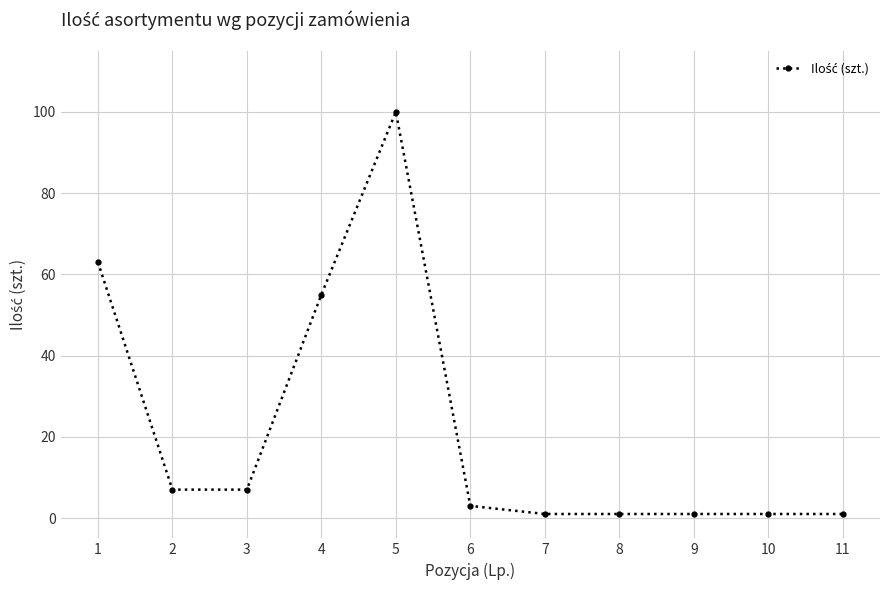

Reading right to left, transcribe all the data shown in this chart.

1	1	1	1	1	3	100	55	7	7	63